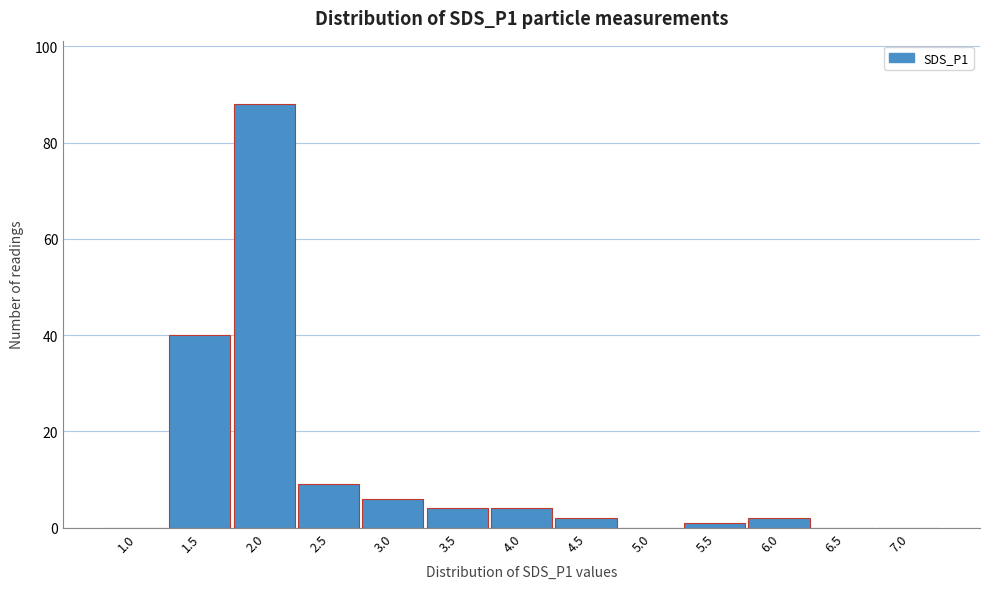

Reading left to right, transcribe all the data shown in this chart.

1.0=0	1.5=40	2.0=88	2.5=9	3.0=6	3.5=4	4.0=4	4.5=2	5.0=0	5.5=1	6.0=2	6.5=0	7.0=0